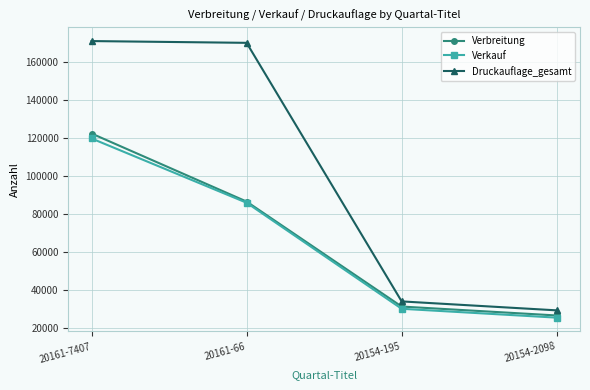

Reading left to right, what are all the values shown in this chart?

Verbreitung: 122296	86434	31120	26415
Verkauf: 119686	85816	29944	25272
Druckauflage_gesamt: 171001	170068	33828	29113